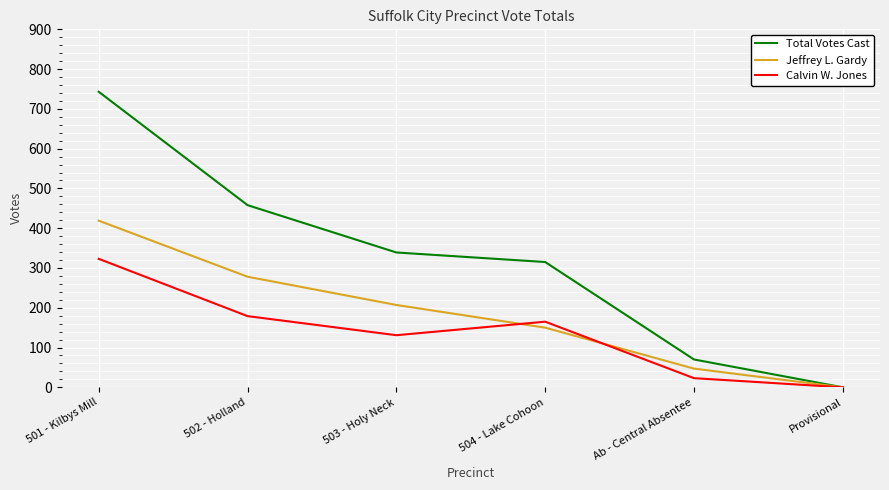

What is the sum of the Calvin W. Jones values at 504 - Lake Cohoon and 501 - Kilbys Mill?

488